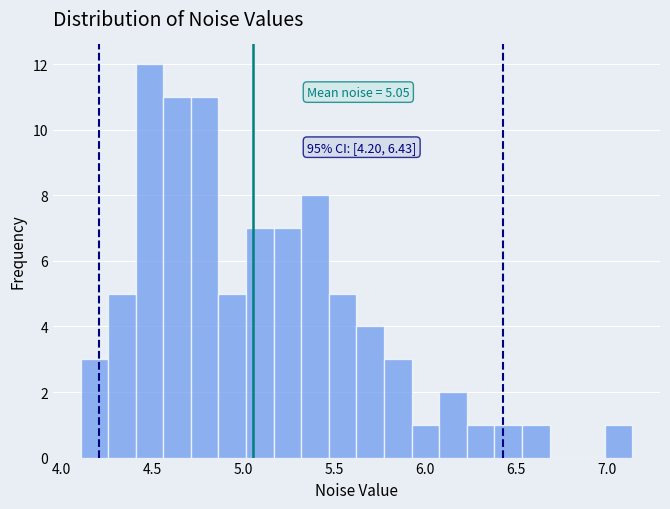

Read against the x-axis, roughly where is the centre of the tallest bar?

4.50